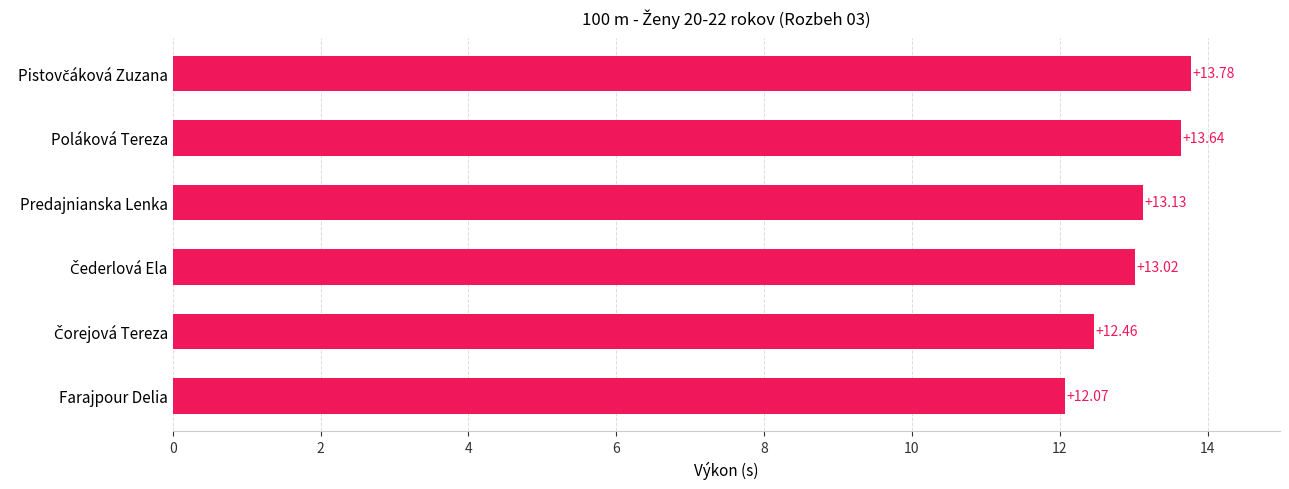

What is the greatest value displayed?

13.8